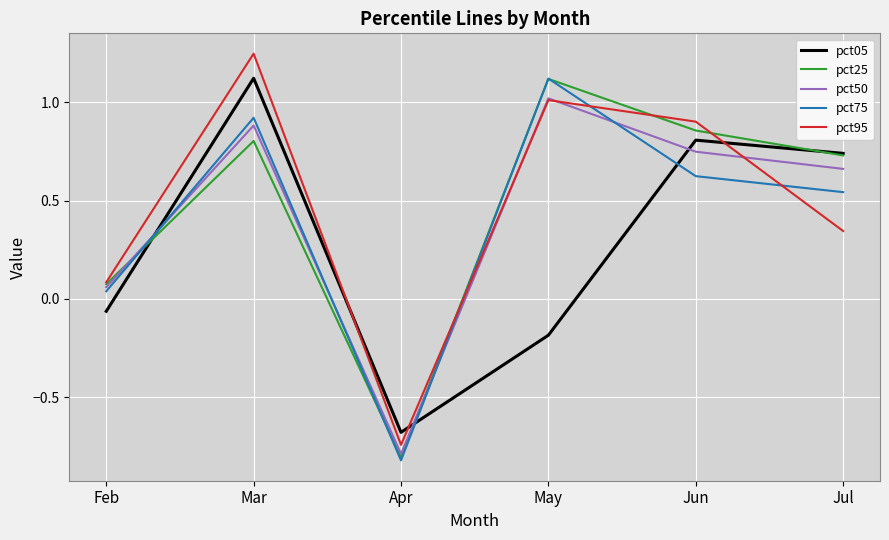

At which category is the sum across all series the highest?

Mar